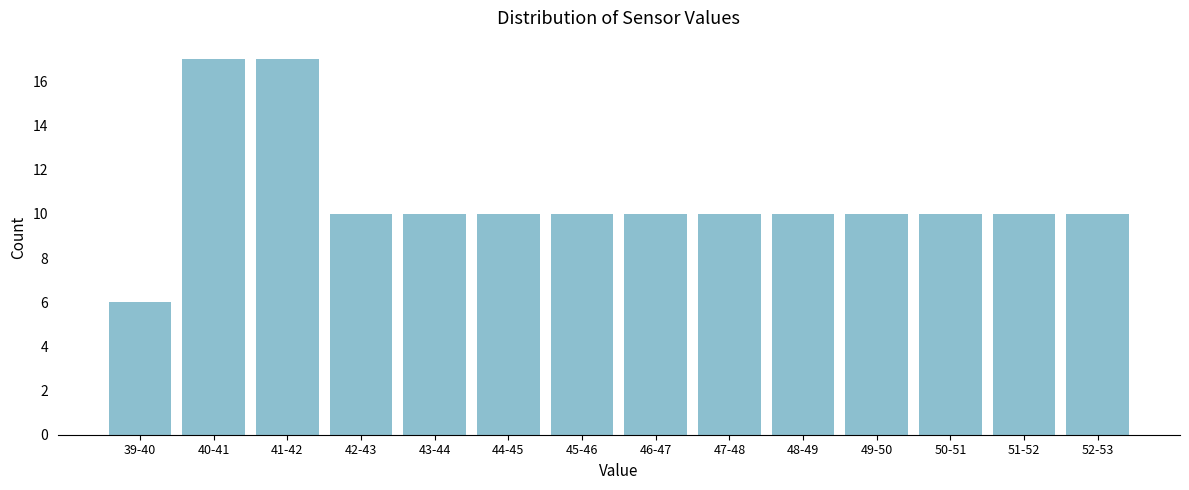

Reading left to right, extract all data points from this chart.

6	17	17	10	10	10	10	10	10	10	10	10	10	10